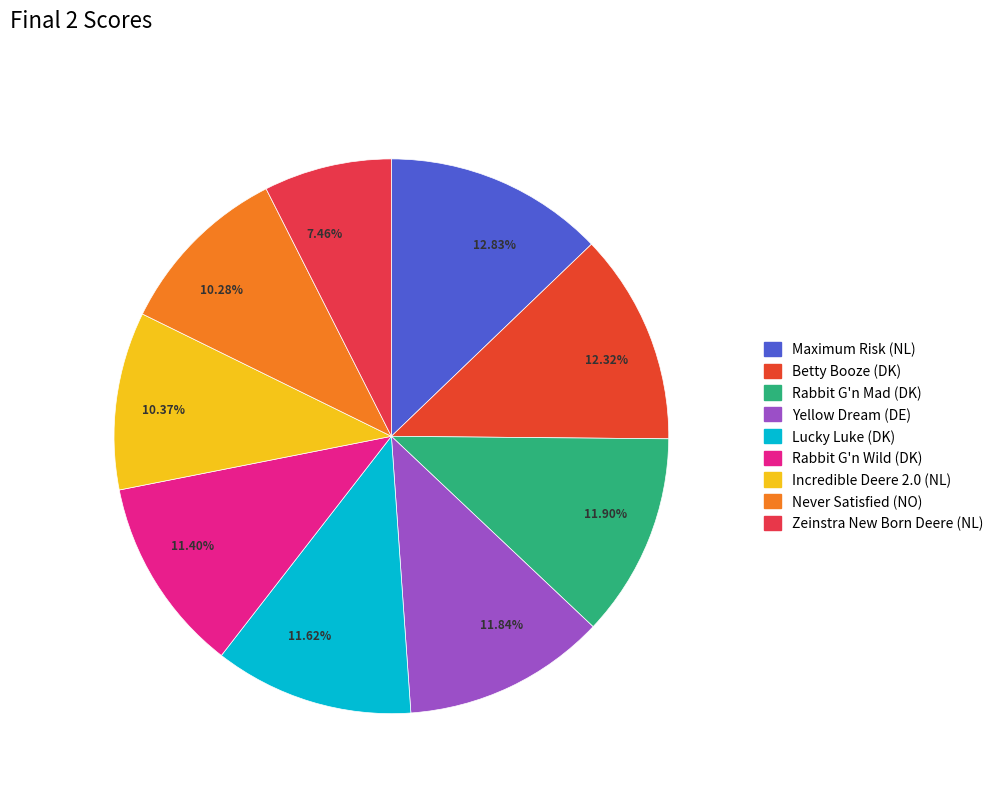

How many segments does this pie chart have?

9